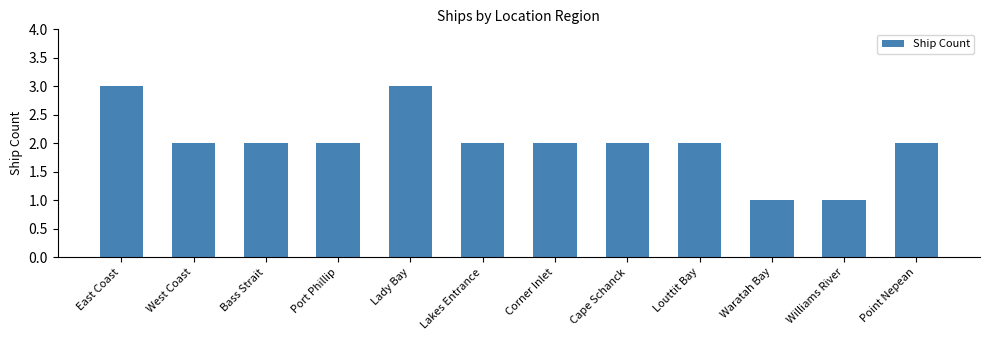

What is the greatest value displayed?

3